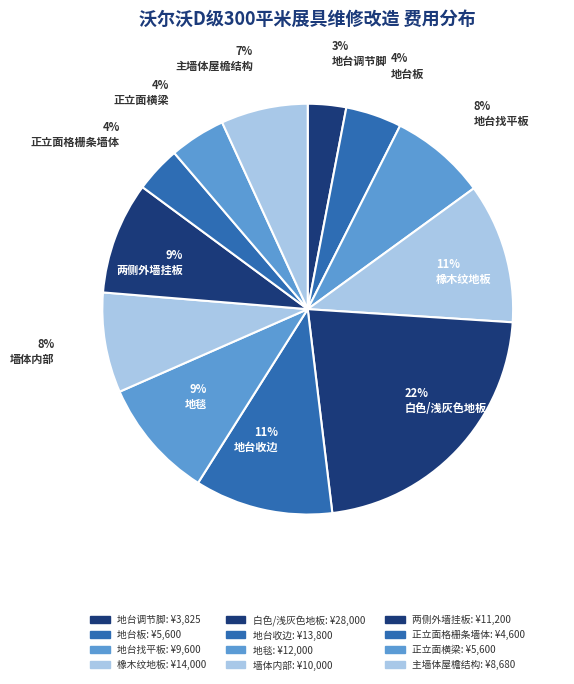

To the nearest percent, what is the difference between the largest and smallest slice percentages?

19%